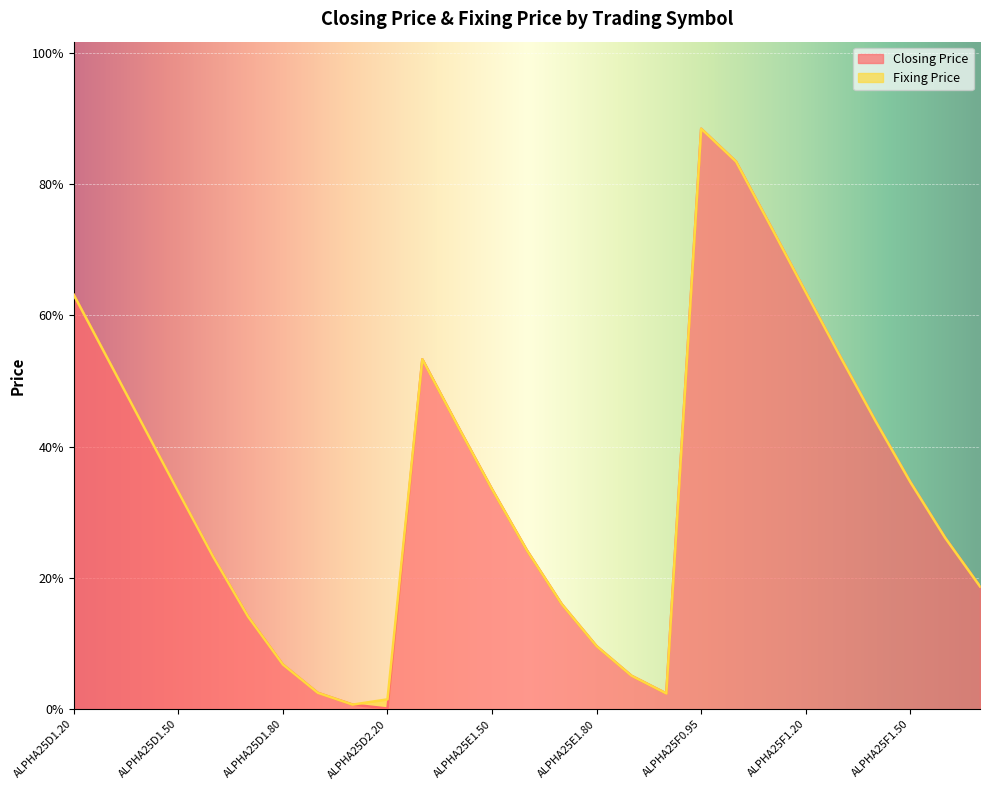

True or false: the data shows 0.3 at ALPHA25F1.60.

True